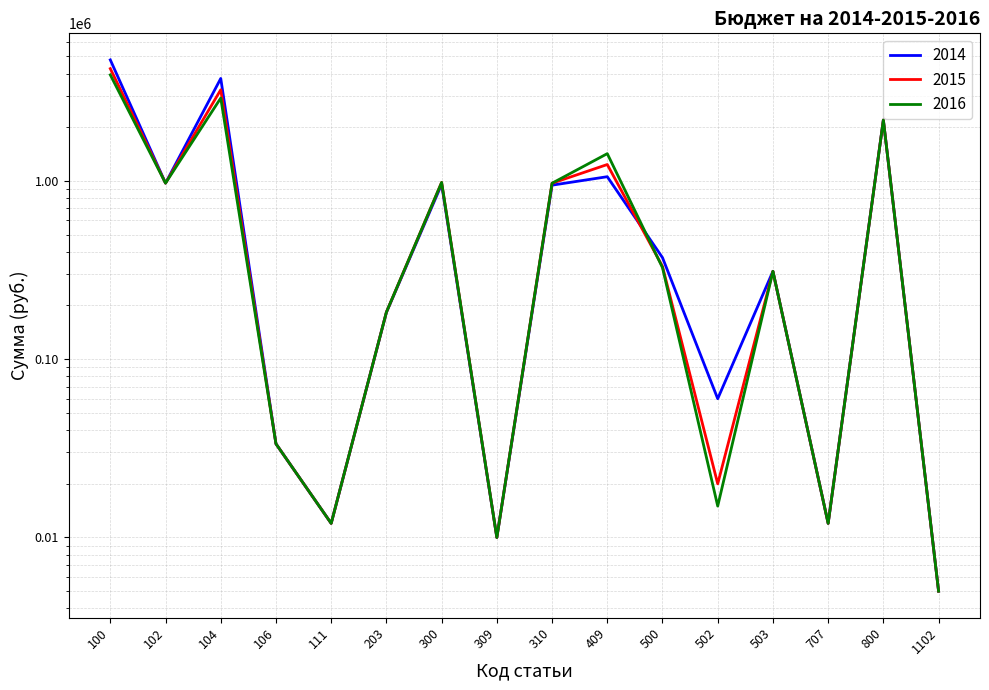

Which series has the largest range (max minus min)?

2014